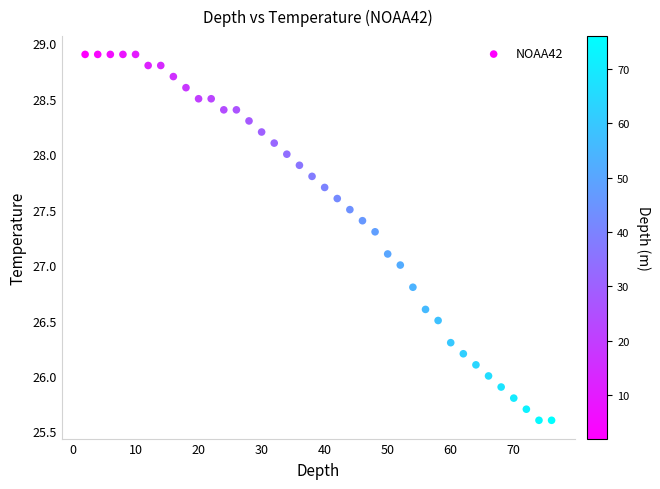

What is the range of Y values (max minus min)?

3.3